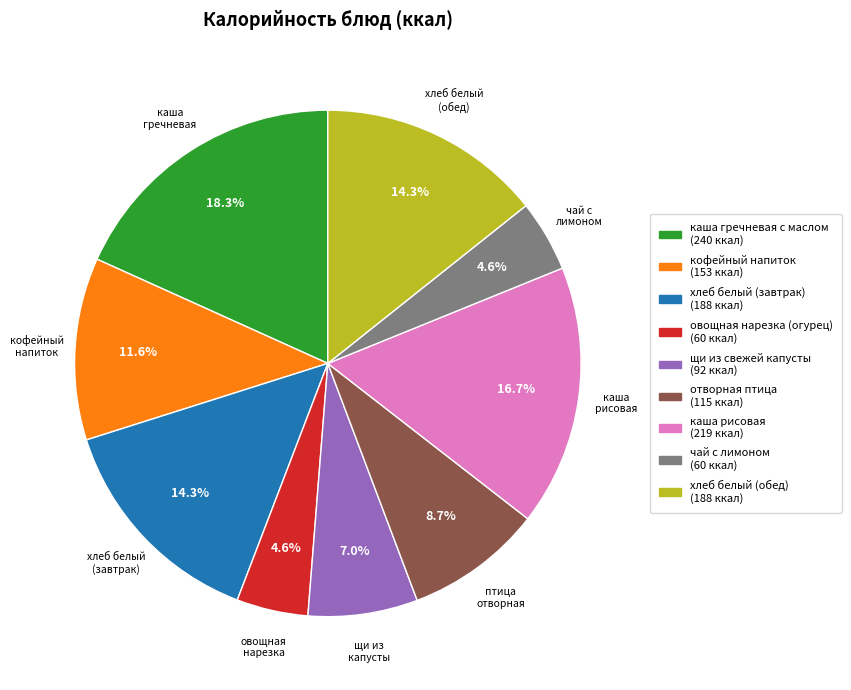

How many slices are in this pie chart?

9